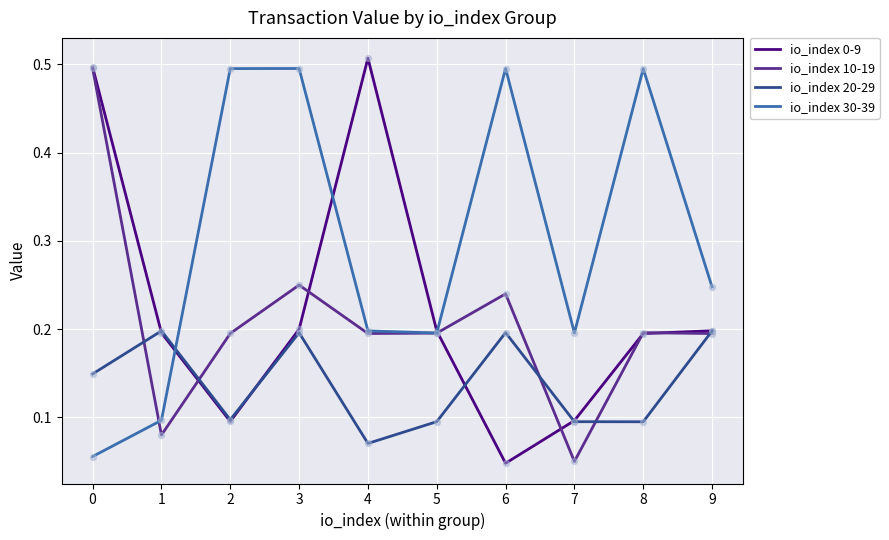

Which series changed the most between 2 and 6?

io_index 20-29